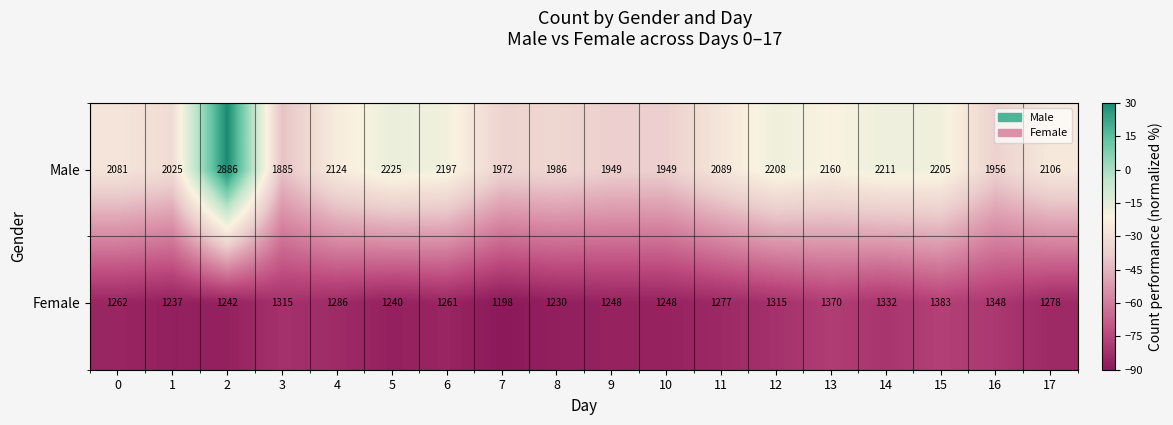

At which label does Female first exceed 1277?

3